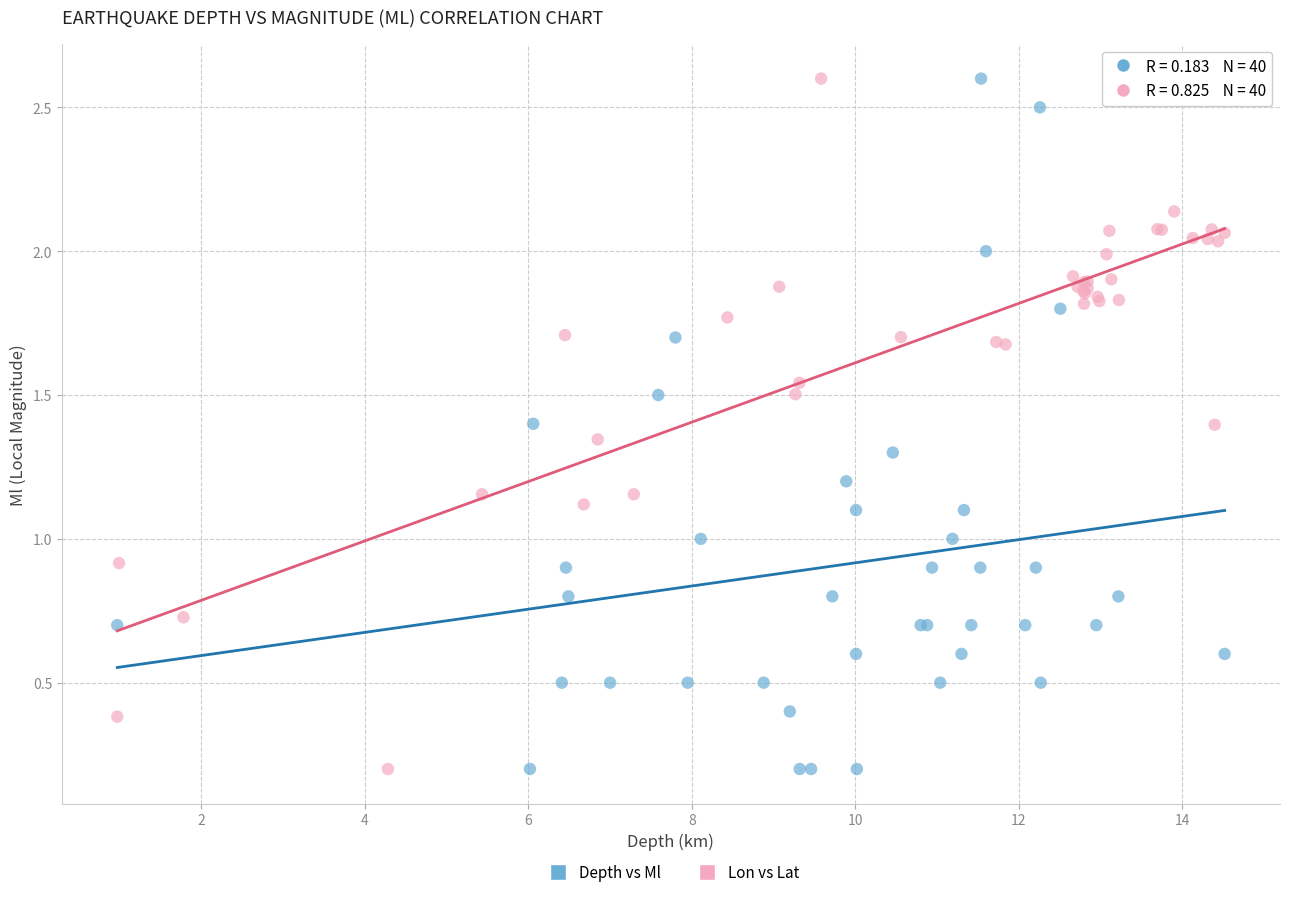

What are all the series names shown in the legend?

Depth vs Ml, Lon vs Lat